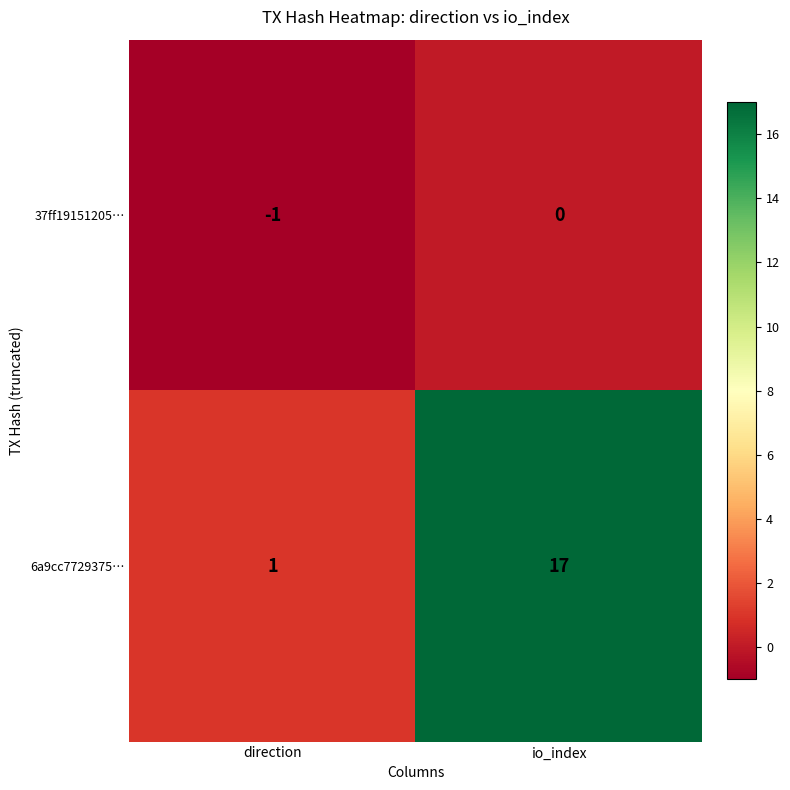

Which series changed the most between direction and io_index?

6a9cc7729375…